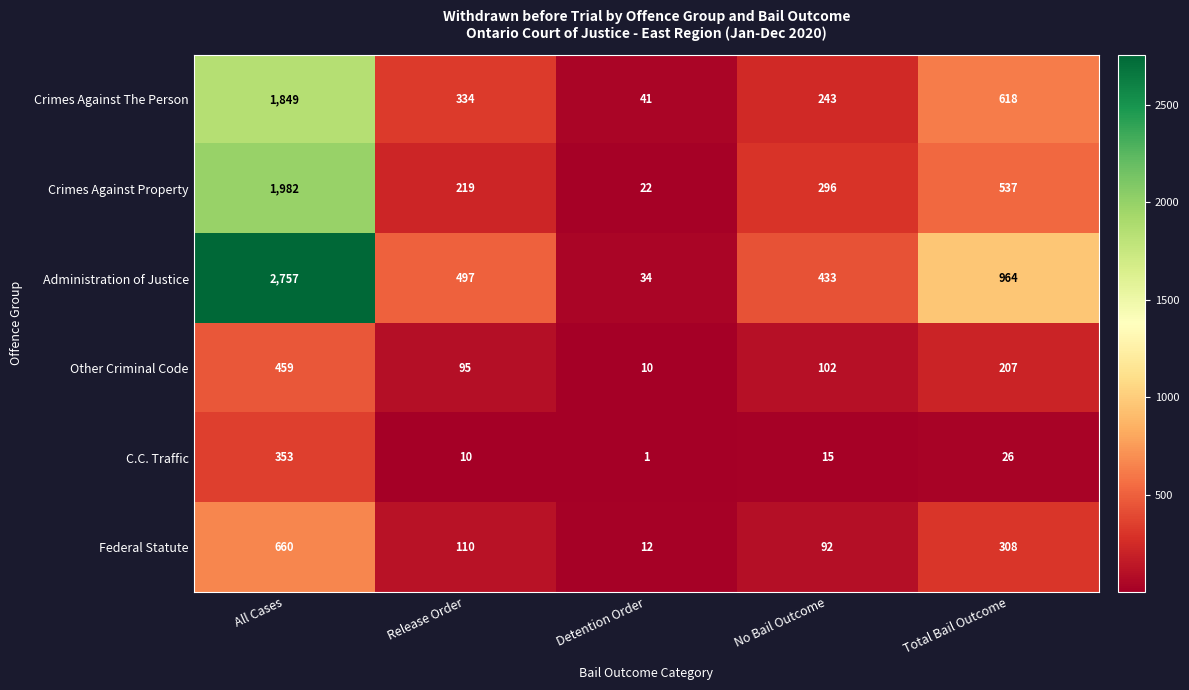

The Crimes Against Property series shows 537 at Total Bail Outcome. True or false?

True